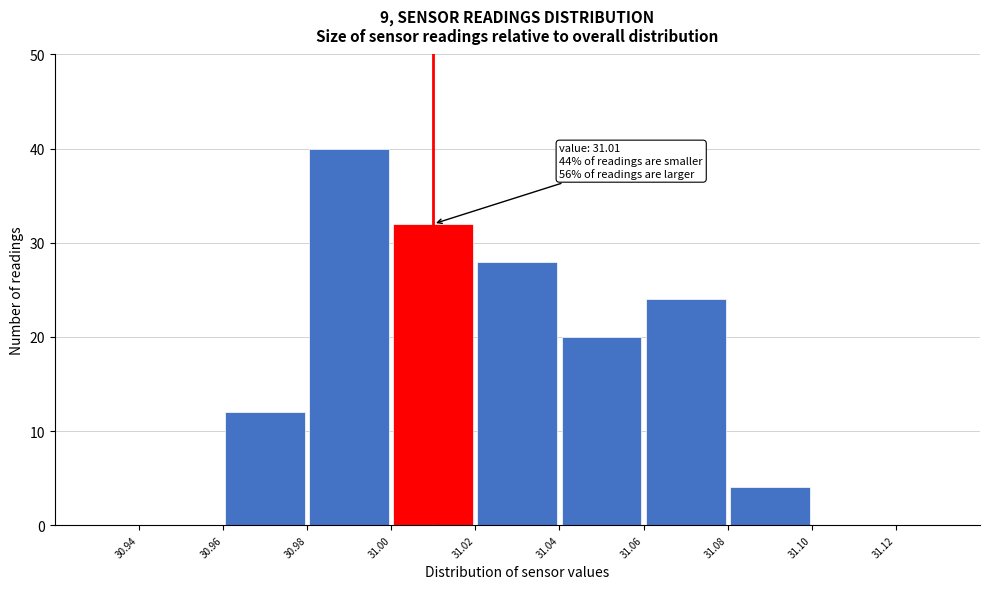

Over which range of the x-axis is the bar tallest?

30.98 to 31.00